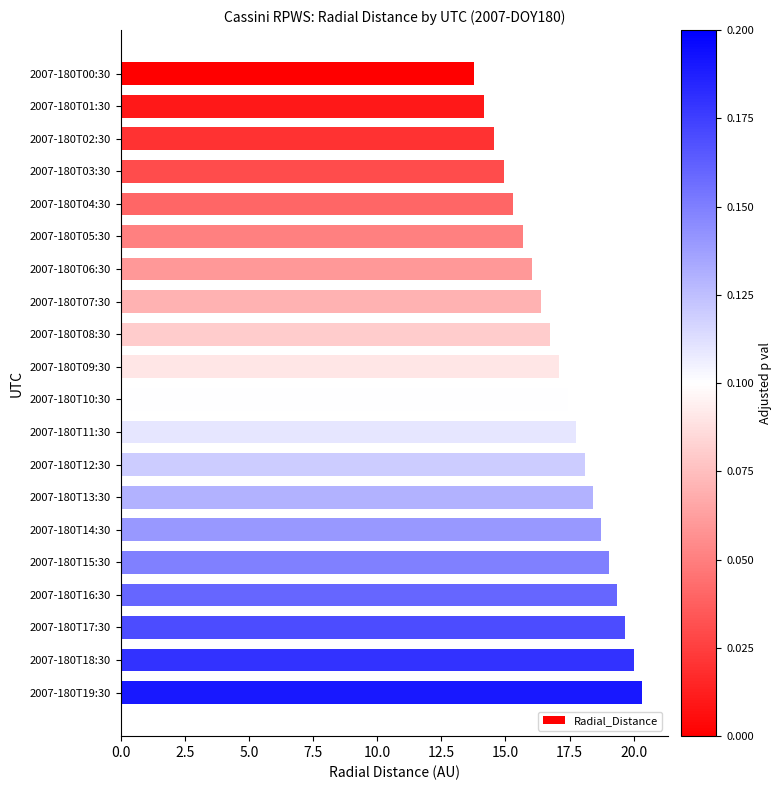

What is the average value?

17.2